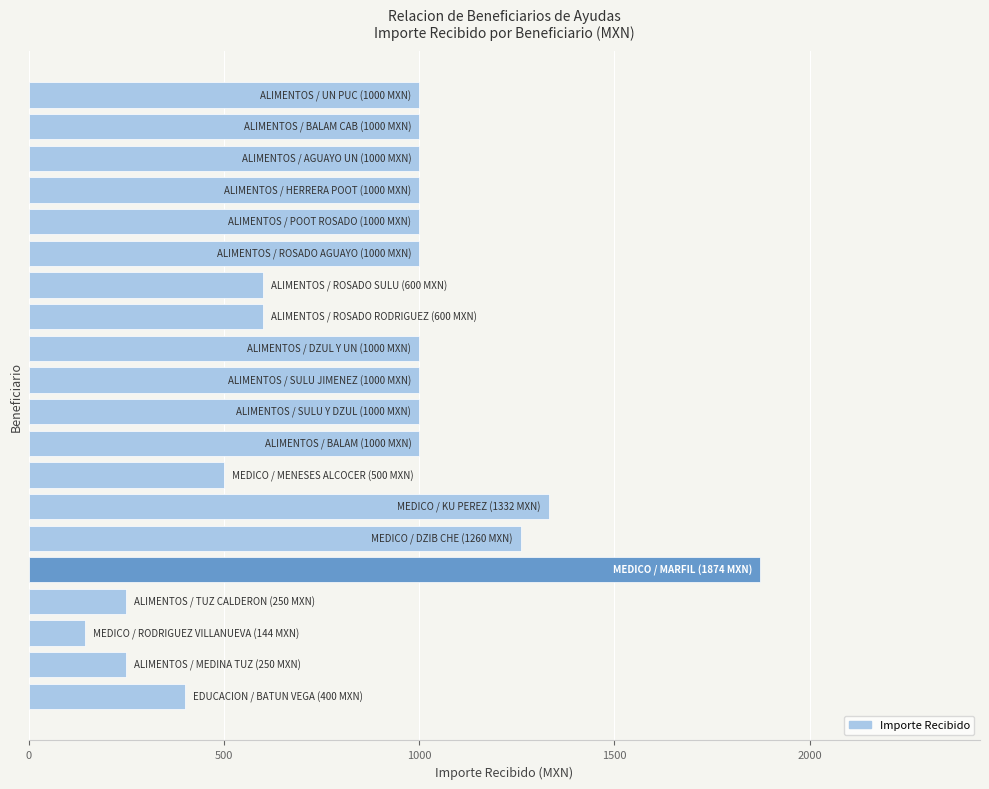

How many bars are there in total?

20